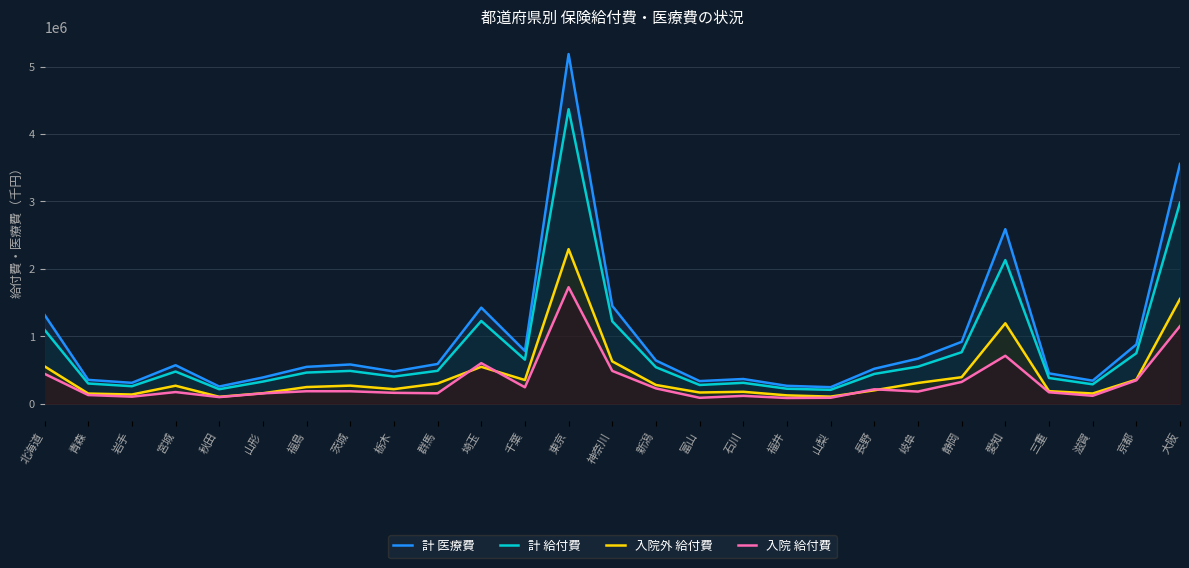

What are all the series names shown in the legend?

計 医療費, 計 給付費, 入院外 給付費, 入院 給付費